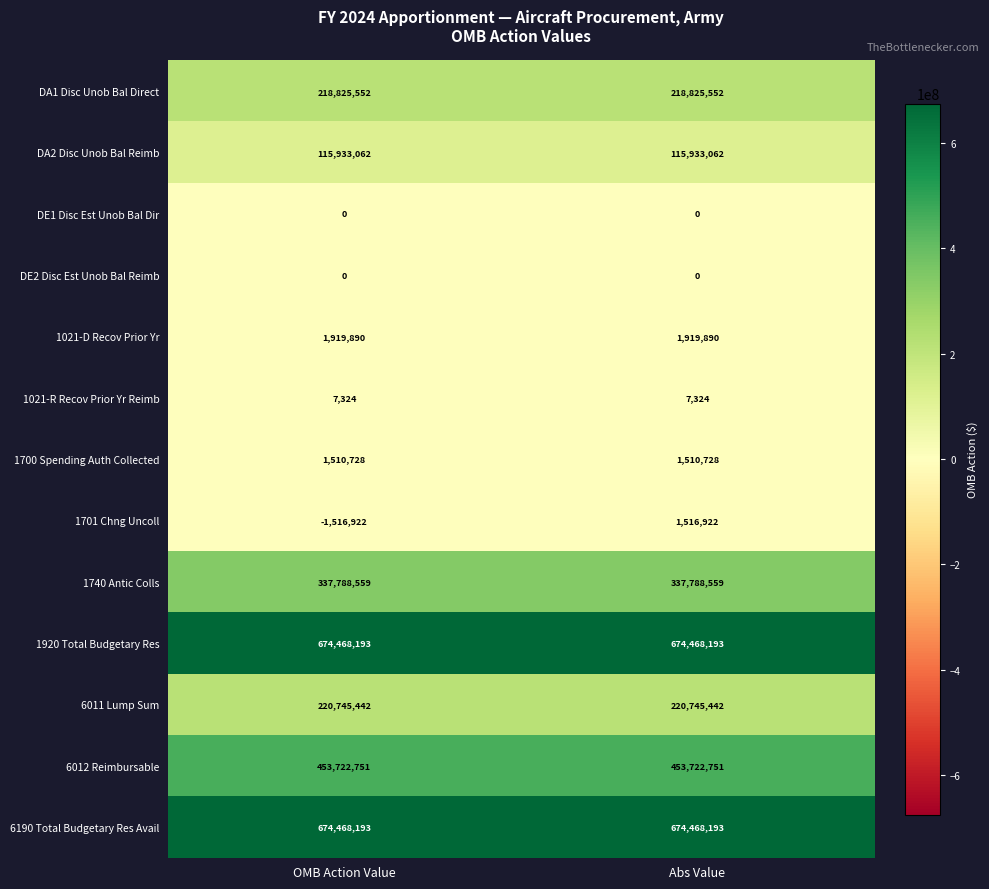

The value of DE2 Disc Est Unob Bal Reimb at OMB Action Value is 0. True or false?

True